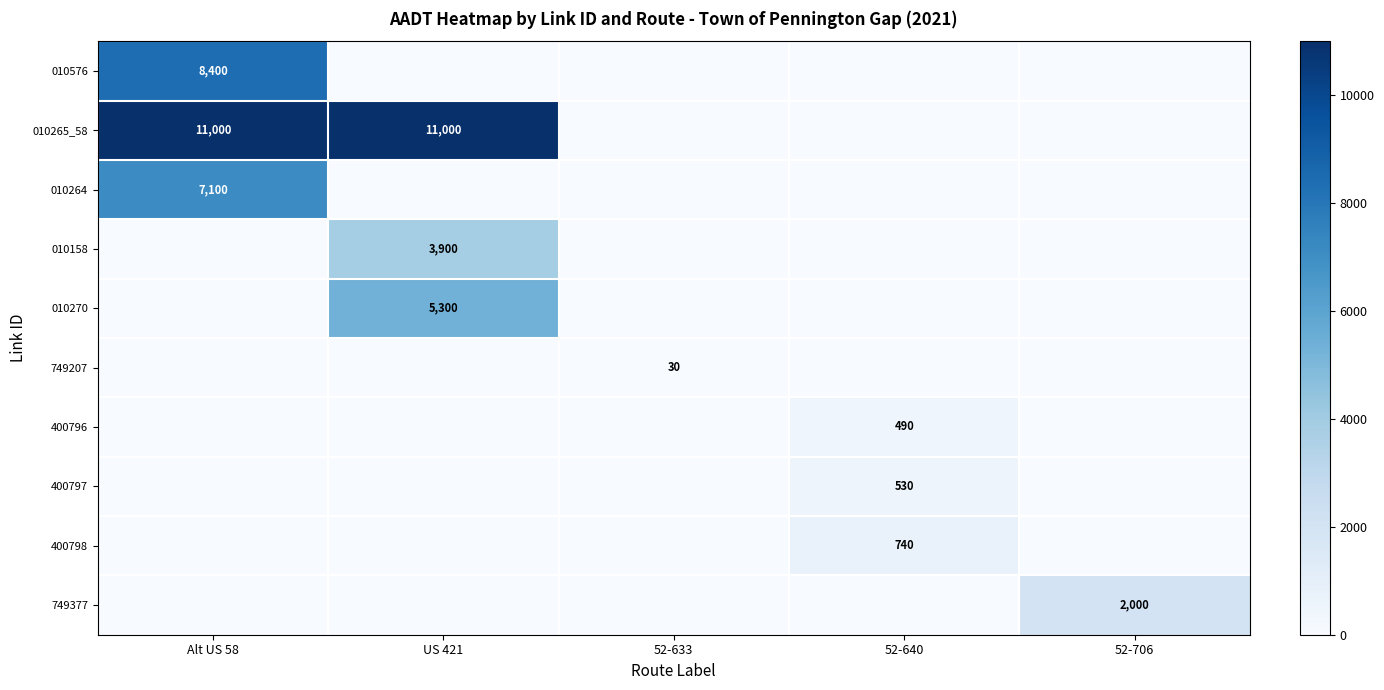

What is the total value across all series at 52-640?

1760